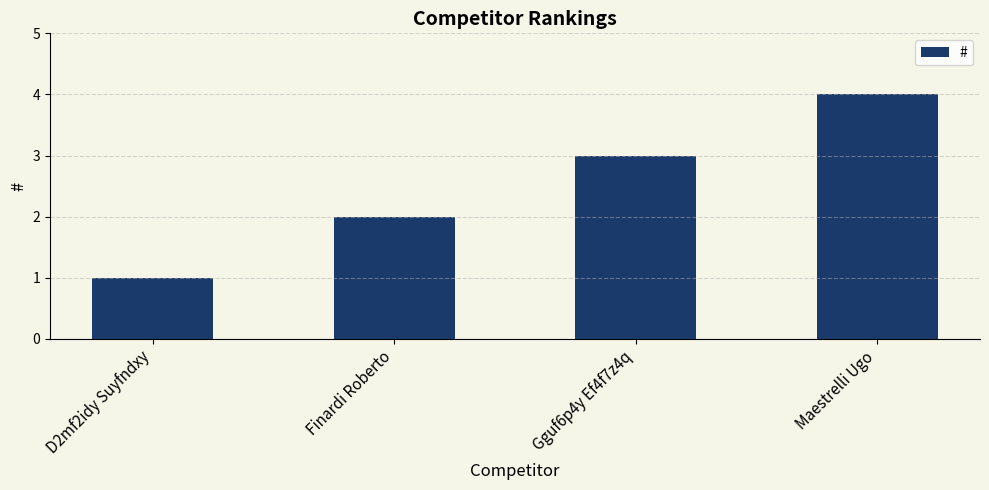

What is the label of the 4th bar from the right?

D2mf2idy Suyfndxy